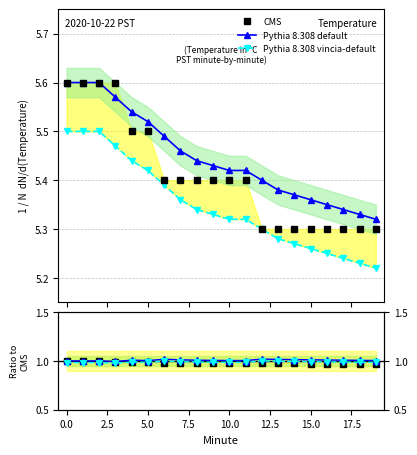

What is the average value of the CMS series?

5.4